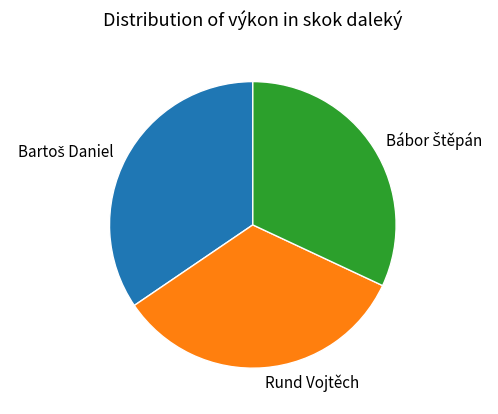

Is there any slice that represents more than half of the pie?

No